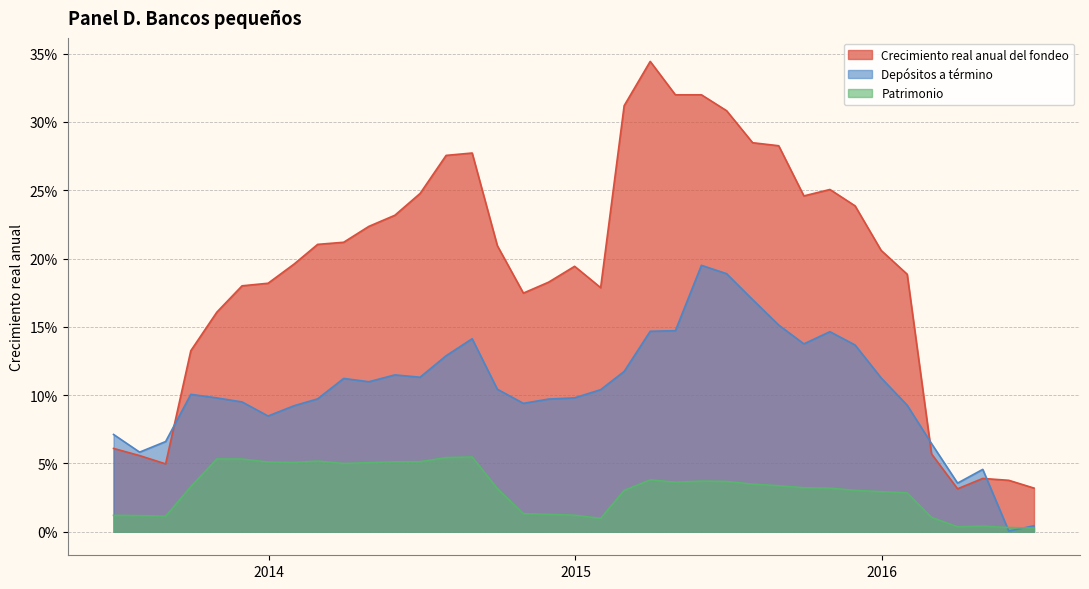

What are all the series names shown in the legend?

Crecimiento real anual del fondeo, Depósitos a término, Patrimonio